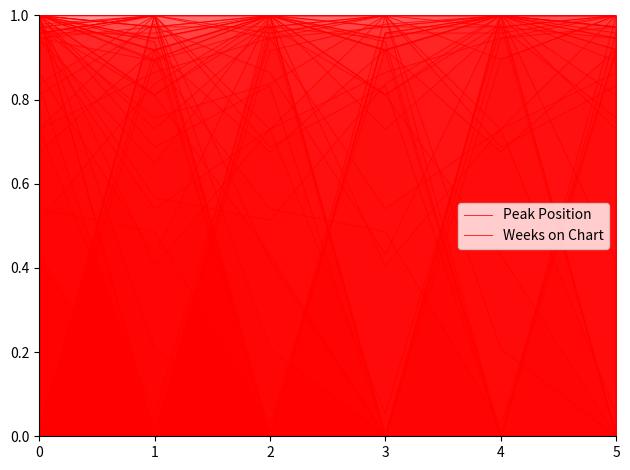

What are all the series names shown in the legend?

Peak Position, Weeks on Chart